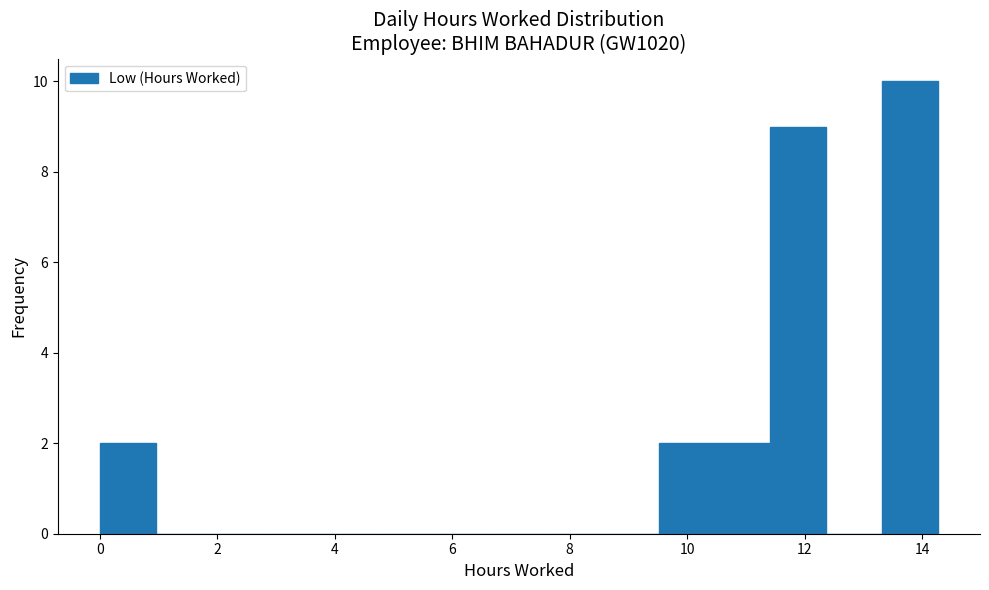

Over which range of the x-axis is the bar tallest?

13.4 to 14.2